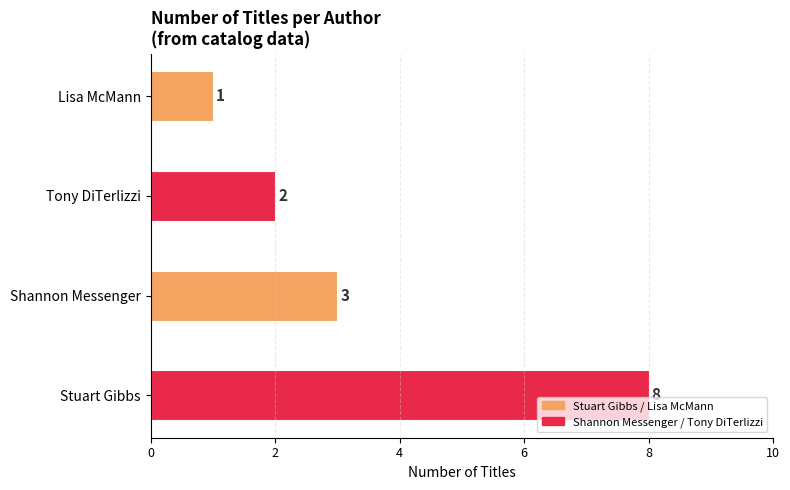

What is the greatest value displayed?

8